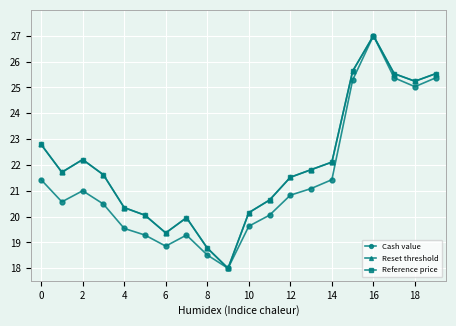

What is the minimum value shown in the chart?

18.0